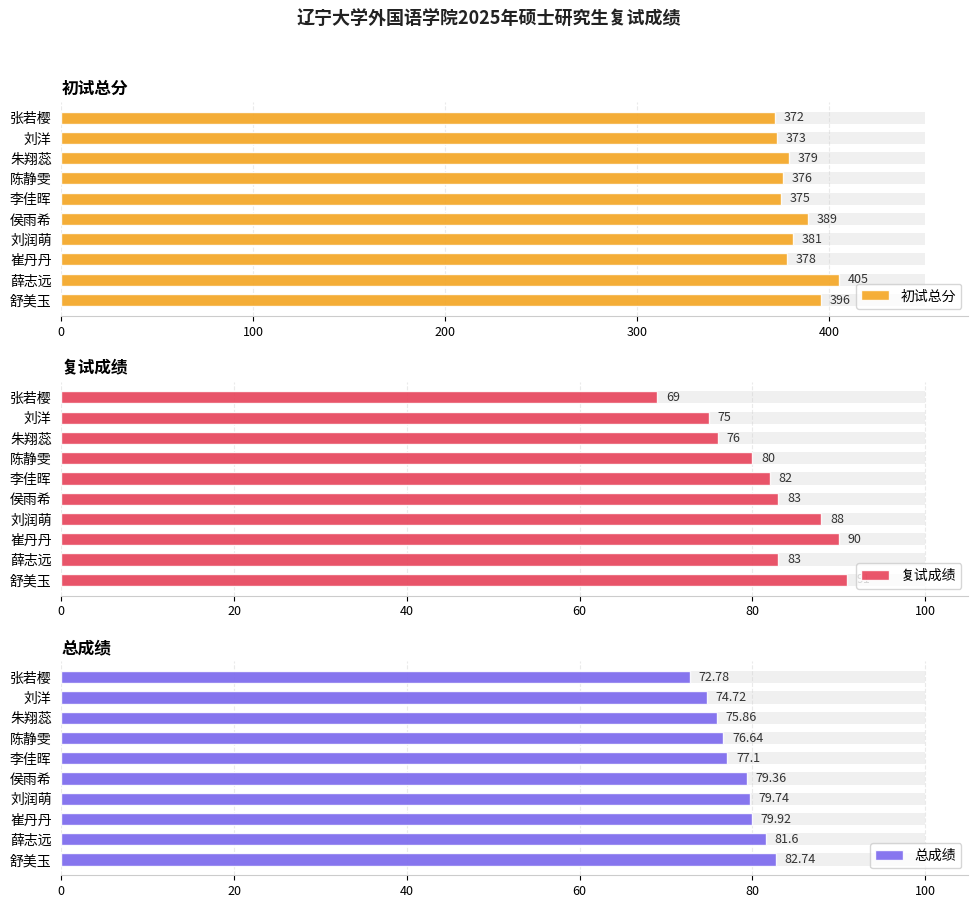

Is it true that 复试成绩 equals 31.8 at 陈静雯?

False